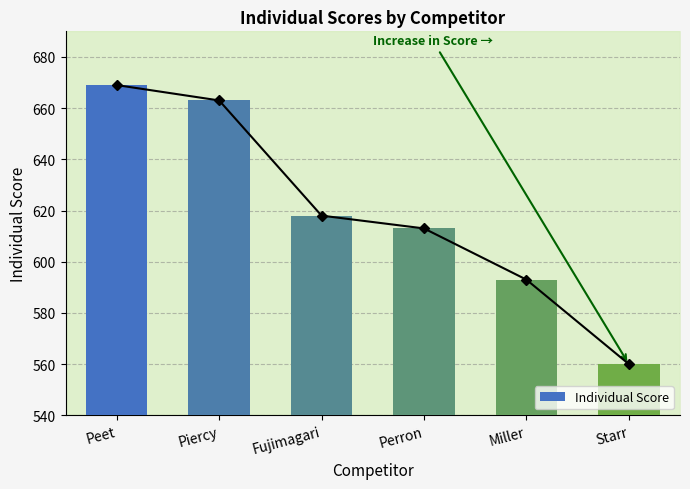

True or false: the data shows 613 at Perron.

True